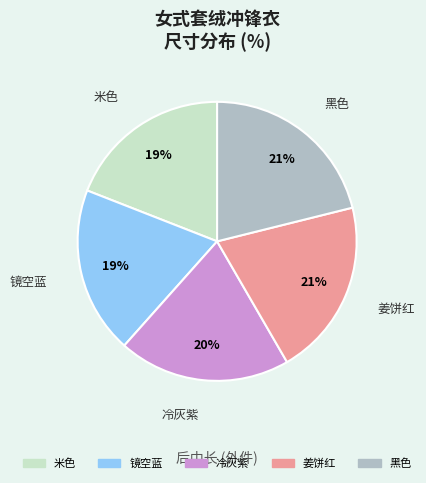

To the nearest percent, what is the combined percentage of 米色 and 姜饼红?

40%